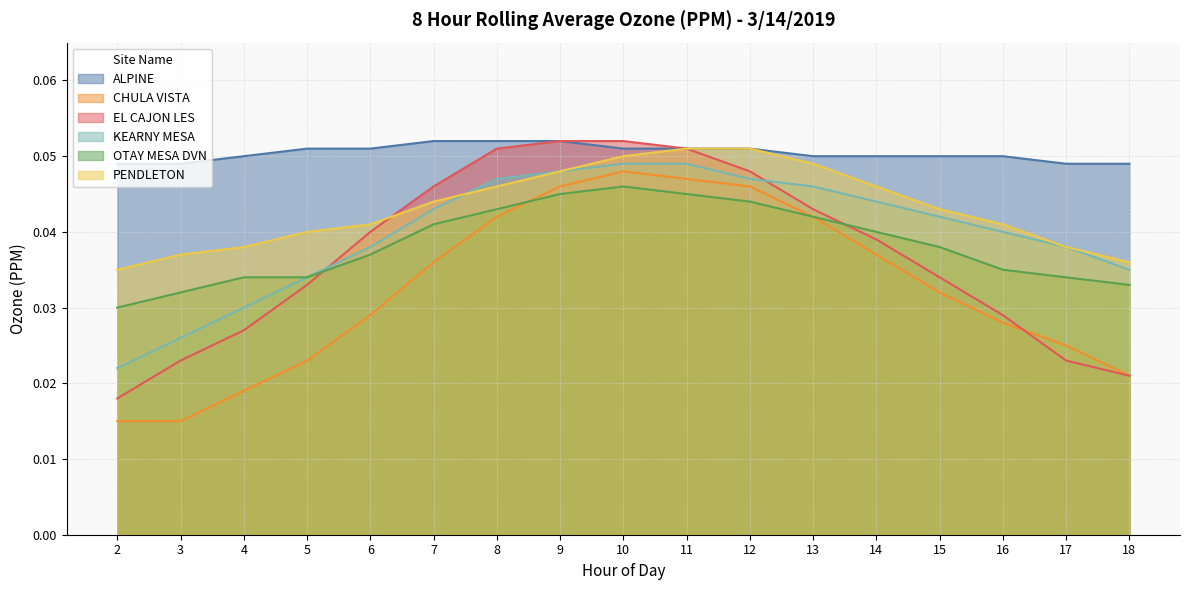

Reading left to right, transcribe all the data shown in this chart.

ALPINE: 0.0	0.0	0.1	0.1	0.1	0.1	0.1	0.1	0.1	0.1	0.1	0.1	0.1	0.1	0.1	0.0	0.0
CHULA VISTA: 0.0	0.0	0.0	0.0	0.0	0.0	0.0	0.0	0.0	0.0	0.0	0.0	0.0	0.0	0.0	0.0	0.0
EL CAJON LES: 0.0	0.0	0.0	0.0	0.0	0.0	0.1	0.1	0.1	0.1	0.0	0.0	0.0	0.0	0.0	0.0	0.0
KEARNY MESA: 0.0	0.0	0.0	0.0	0.0	0.0	0.0	0.0	0.0	0.0	0.0	0.0	0.0	0.0	0.0	0.0	0.0
OTAY MESA DVN: 0.0	0.0	0.0	0.0	0.0	0.0	0.0	0.0	0.0	0.0	0.0	0.0	0.0	0.0	0.0	0.0	0.0
PENDLETON: 0.0	0.0	0.0	0.0	0.0	0.0	0.0	0.0	0.1	0.1	0.1	0.0	0.0	0.0	0.0	0.0	0.0